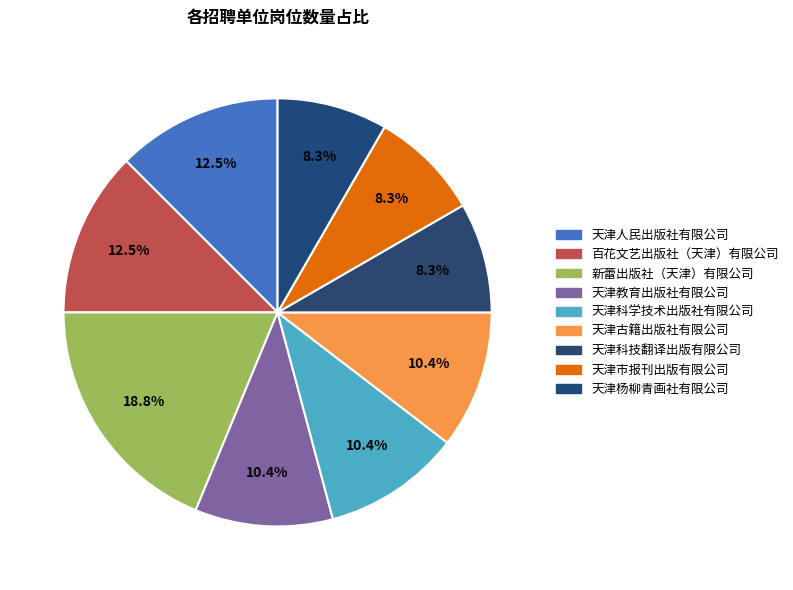

Which has a higher value, 天津市报刊出版有限公司 or 天津古籍出版社有限公司?

天津古籍出版社有限公司